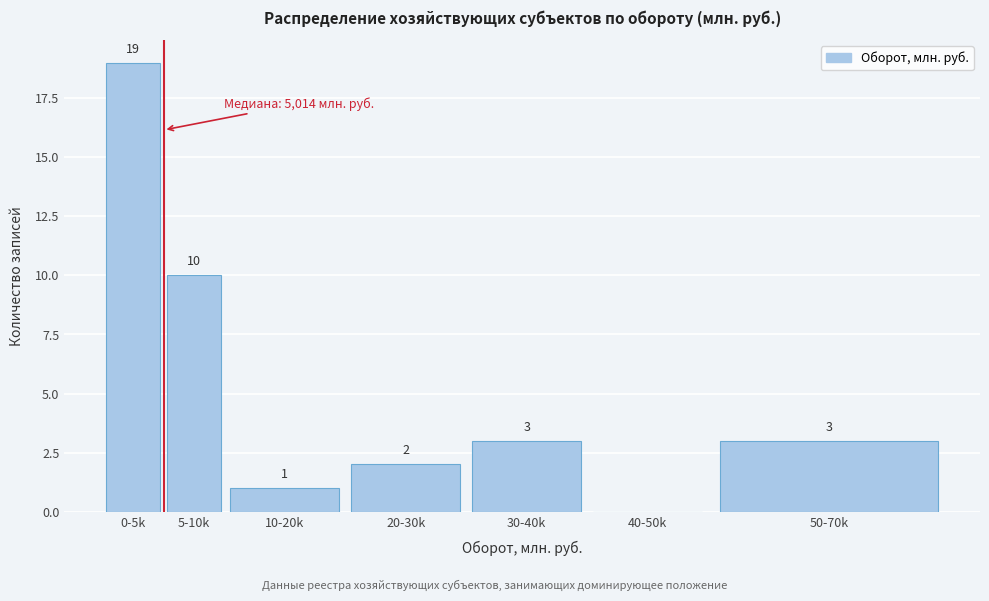

Reading left to right, extract all data points from this chart.

0-5k=19	5-10k=10	10-20k=1	20-30k=2	30-40k=3	40-50k=0	50-70k=3